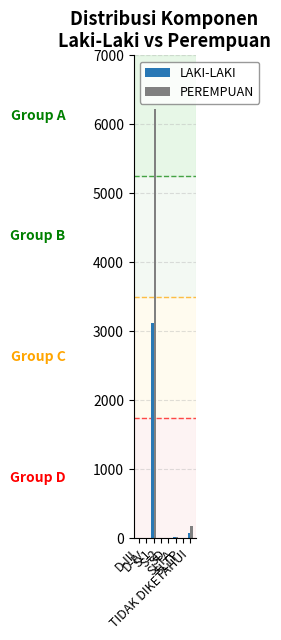

True or false: LAKI-LAKI has a value of 3 at D-IV.

True